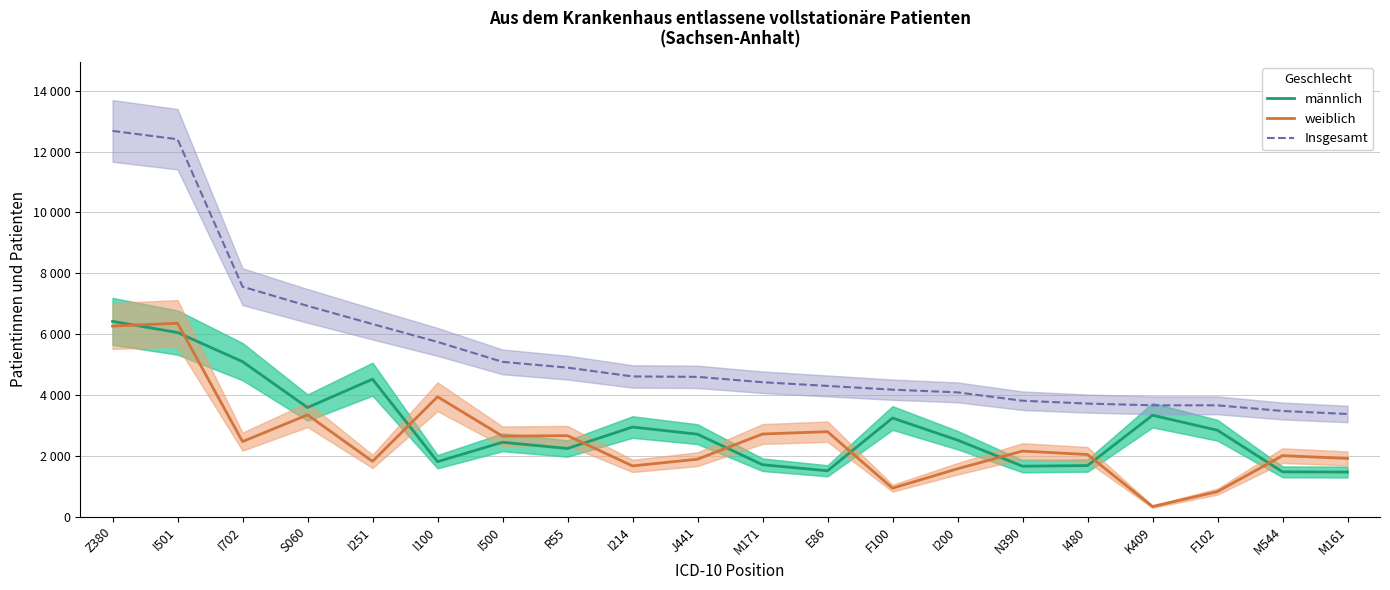

Is this an area chart (filled region under the line)?

No